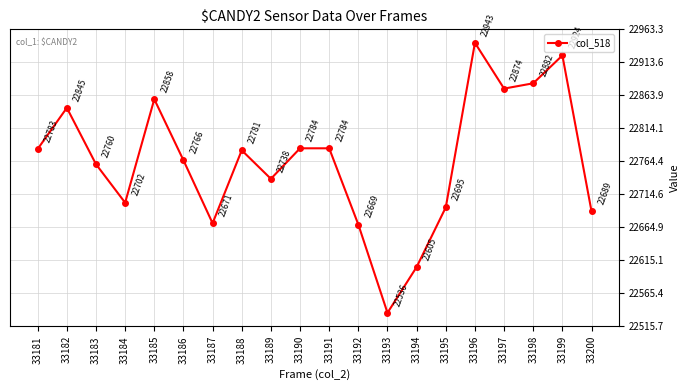

What is the value of the 1st point from the left?

22783